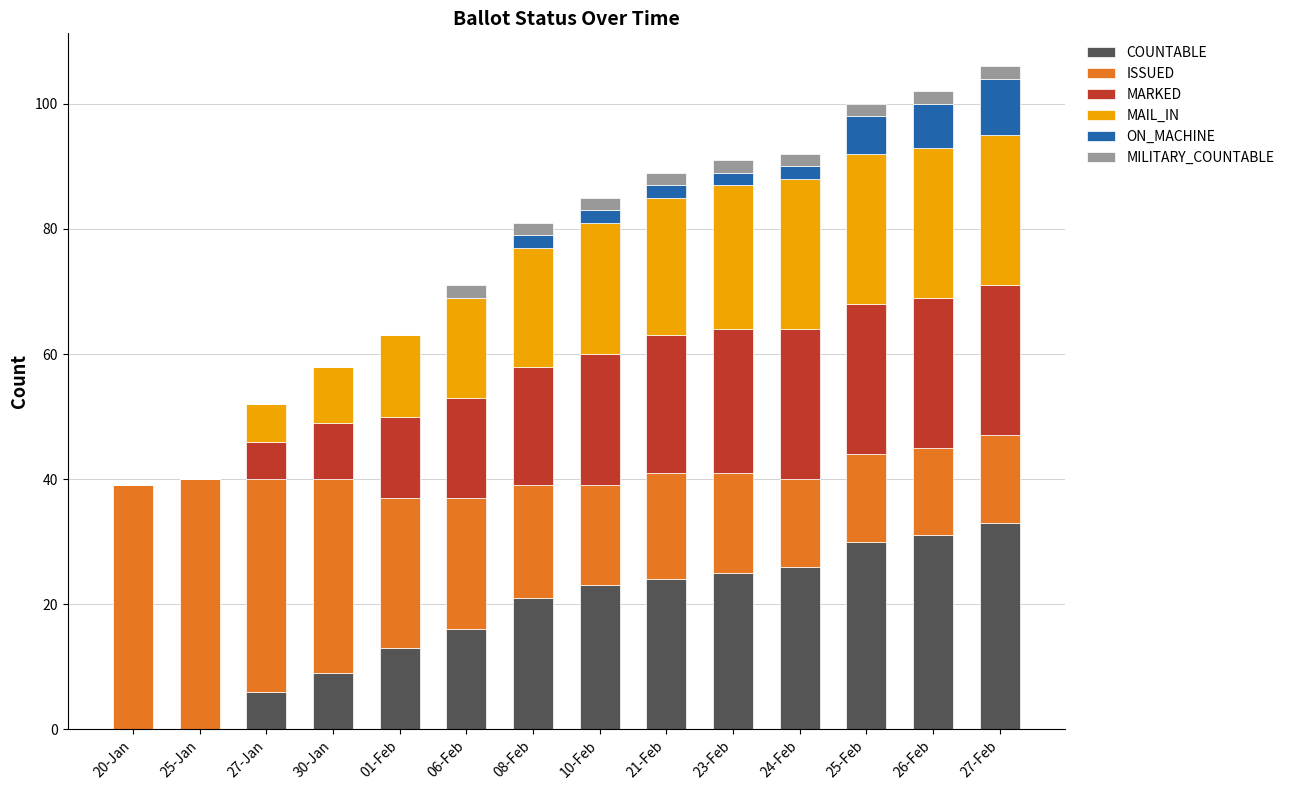

What is the highest value of the COUNTABLE series?

33